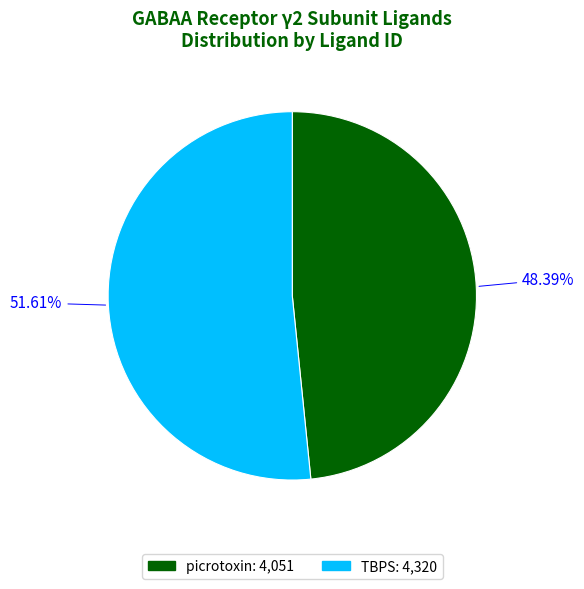

What percentage do TBPS and picrotoxin together represent?

100.0%